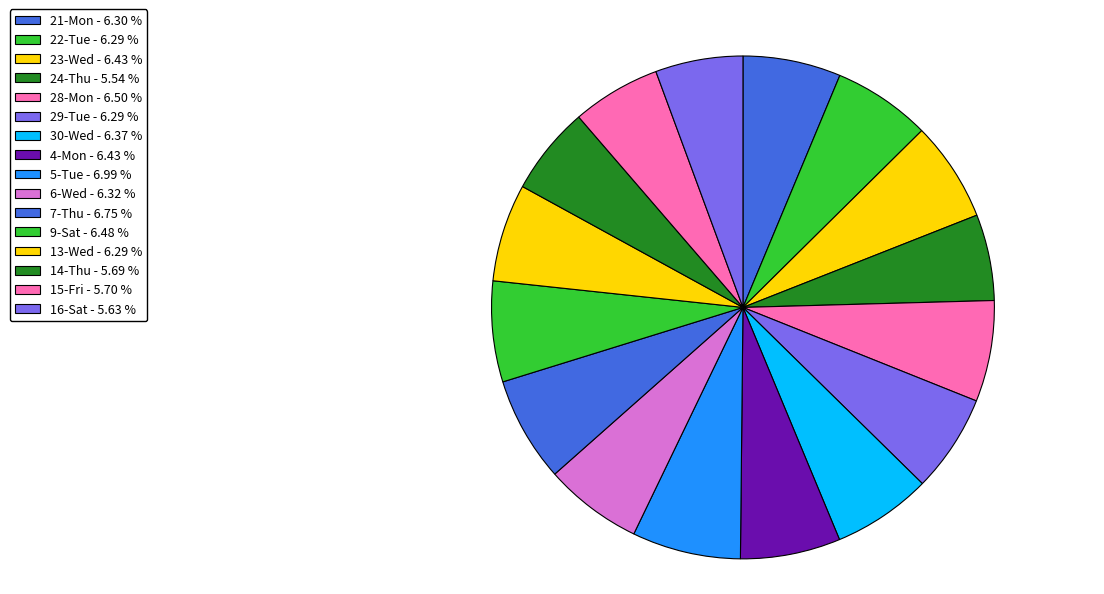

What percentage do 16-Sat and 5-Tue together represent?

12.6%